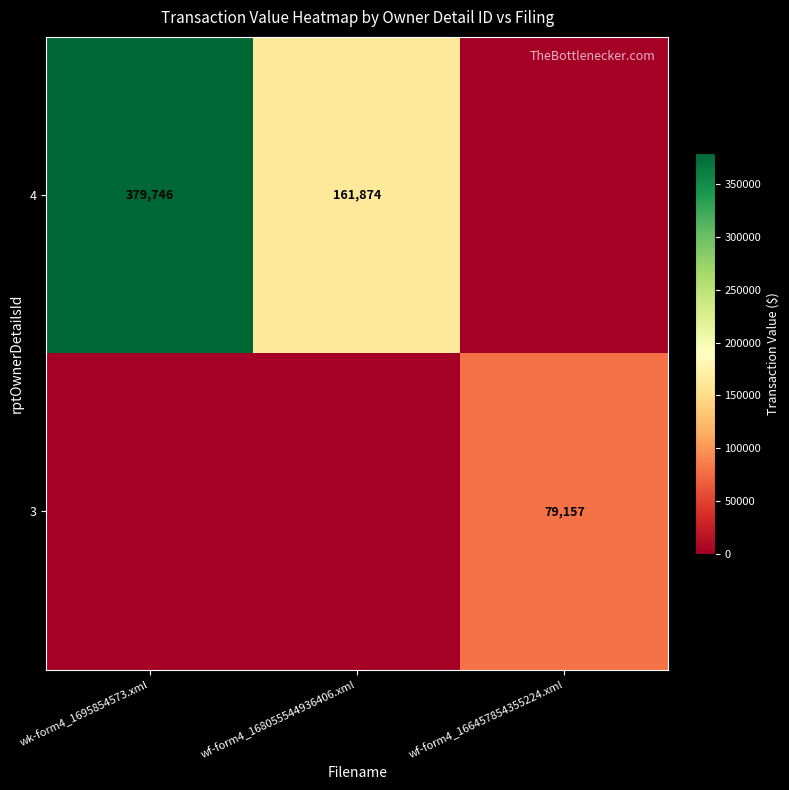

At which category is the sum across all series the highest?

wk-form4_1695854573.xml